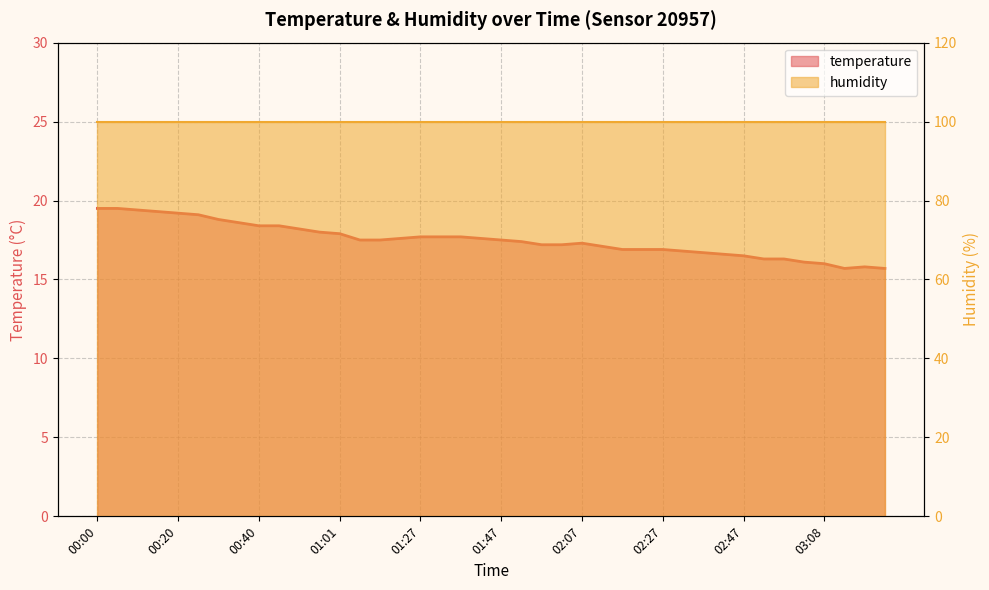

What position from the right is 02:58?

6